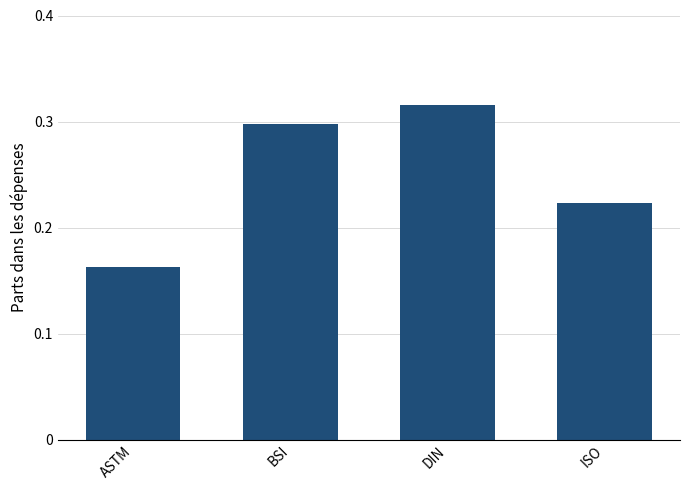

Which label corresponds to the largest value in the chart?

DIN